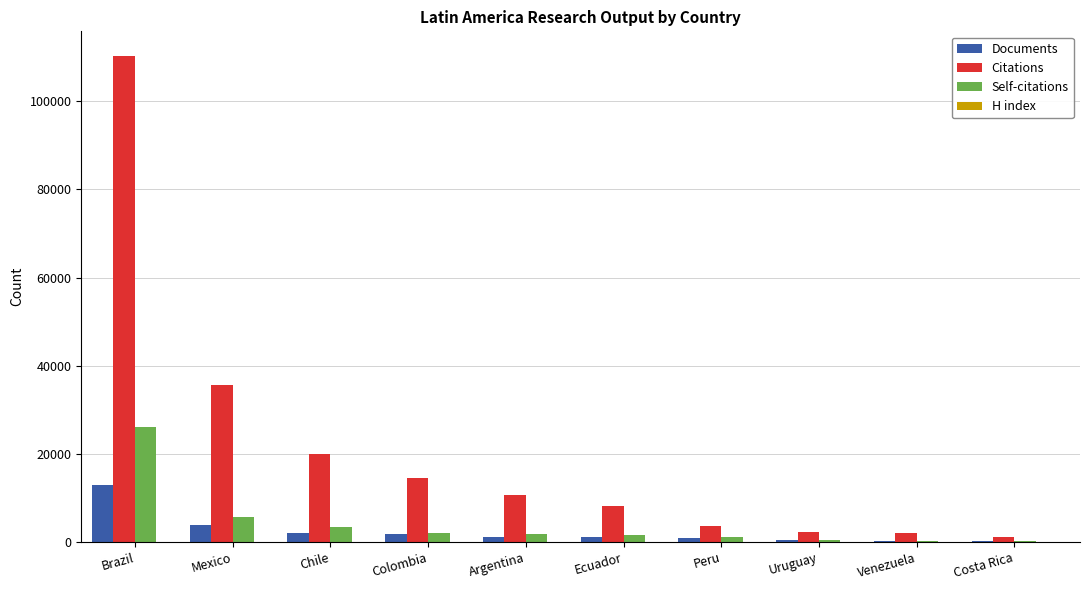

The value of Citations at Ecuador is 8262. True or false?

True